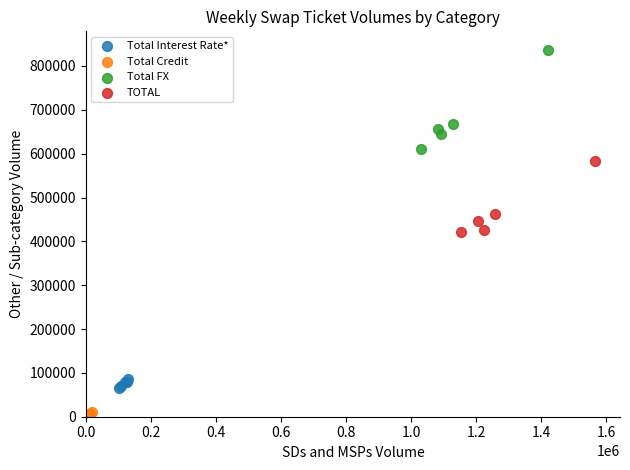

What are all the series names shown in the legend?

Total Interest Rate*, Total Credit, Total FX, TOTAL